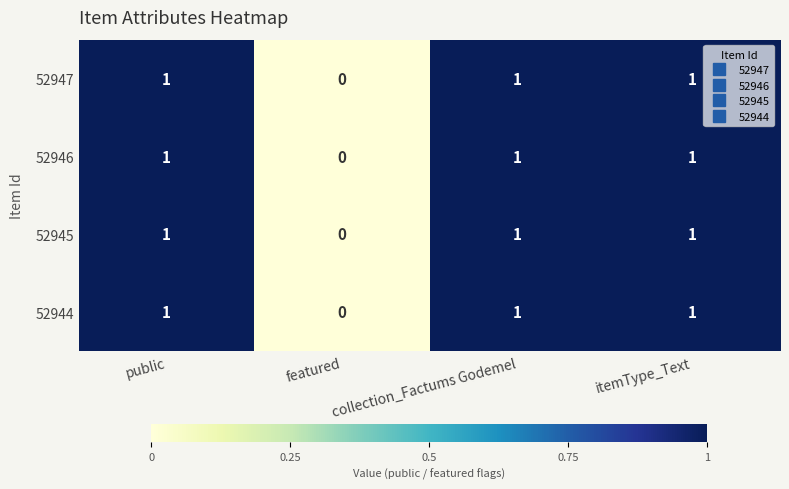

How many 52945 values are between 1 and 2?

3